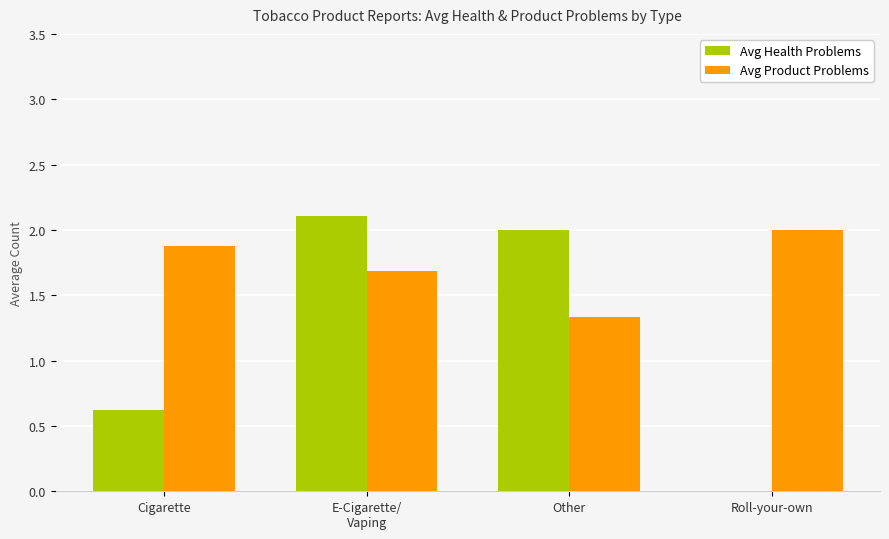

What is the average value of the Avg Health Problems series?

1.2